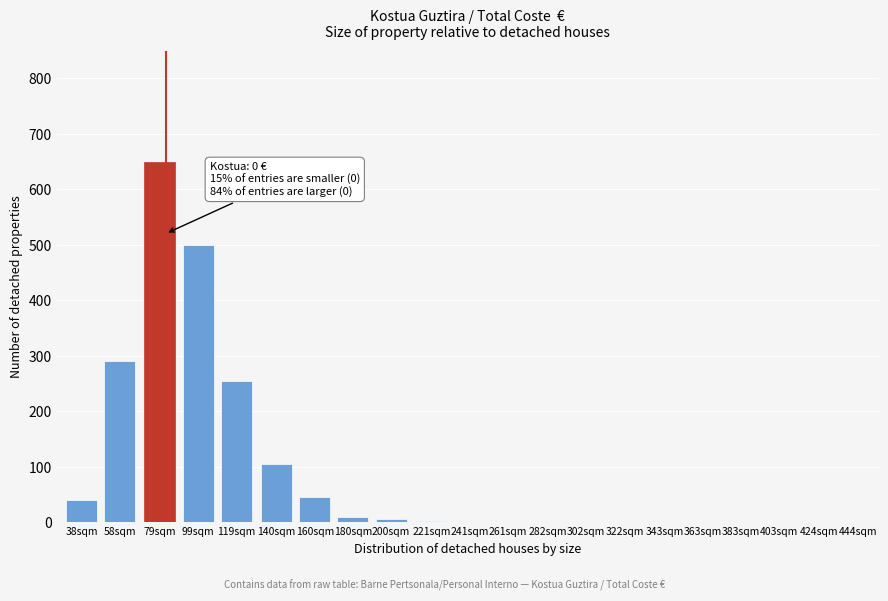

Which label corresponds to the largest value in the chart?

79sqm